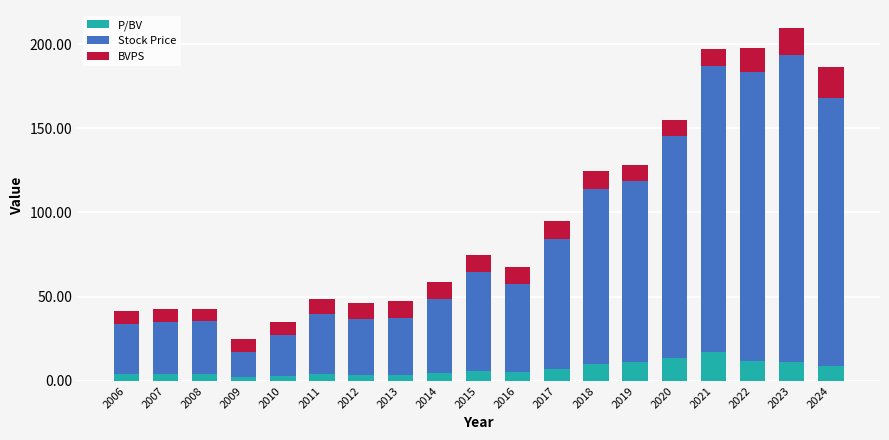

What is the maximum value for P/BV?

17.0